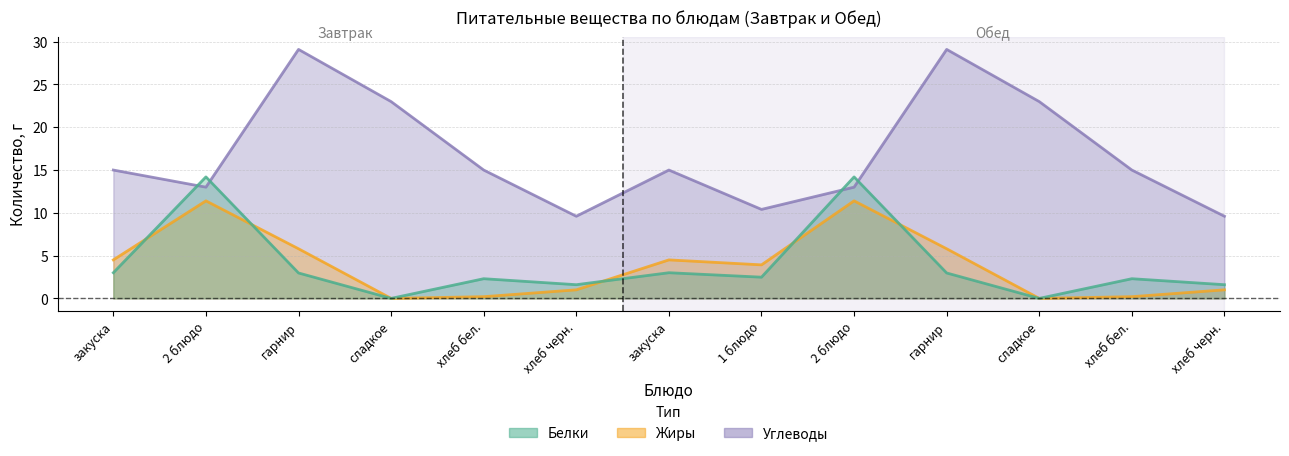

List the labels in order of Углеводы value, largest first.

гарнир, гарнир, сладкое, сладкое, закуска, хлеб бел., закуска, хлеб бел., 2 блюдо, 2 блюдо, 1 блюдо, хлеб черн., хлеб черн.